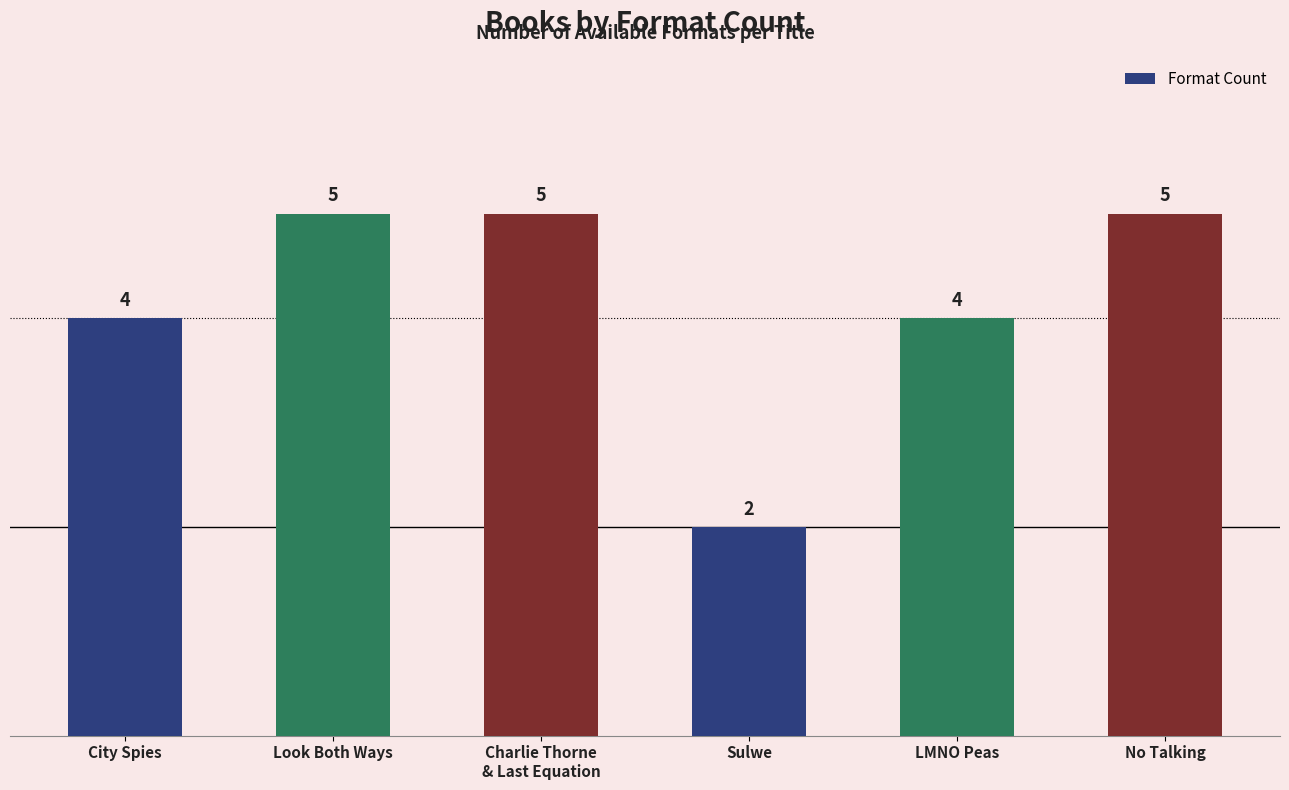

What is the change in value from Look Both Ways to LMNO Peas?

-1